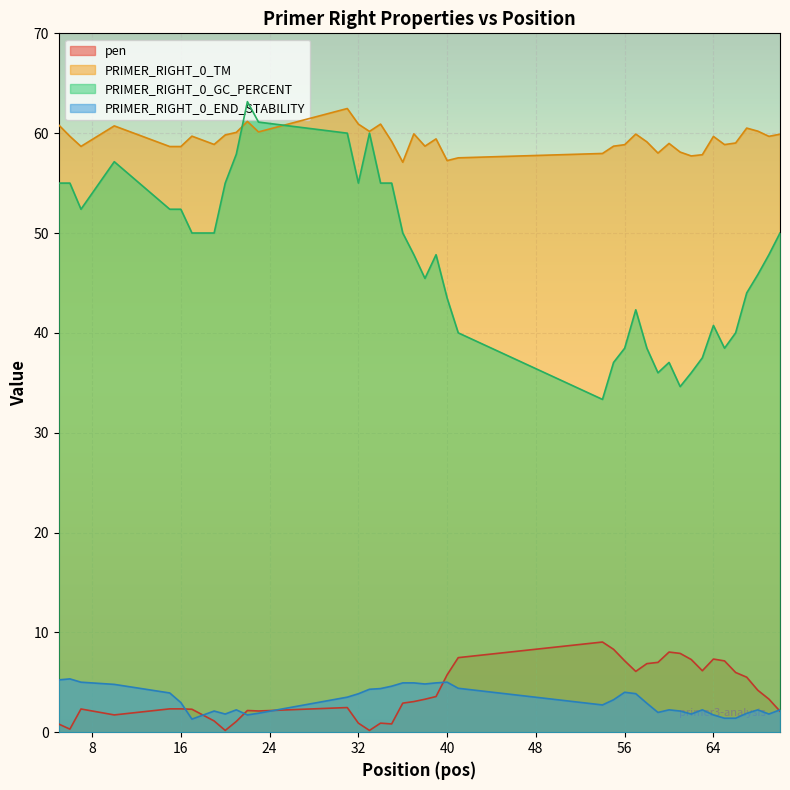

True or false: PRIMER_RIGHT_0_GC_PERCENT and PRIMER_RIGHT_0_TM intersect in this chart.

True